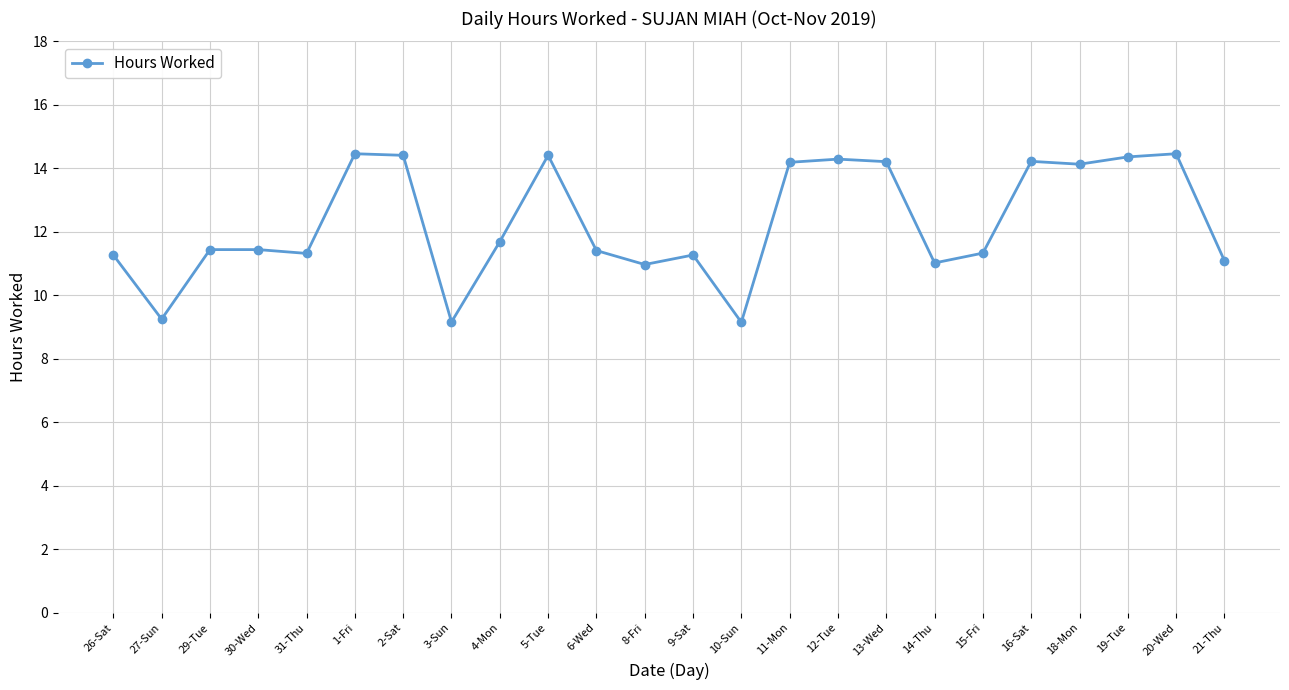

Which has a higher value, 14-Thu or 2-Sat?

2-Sat